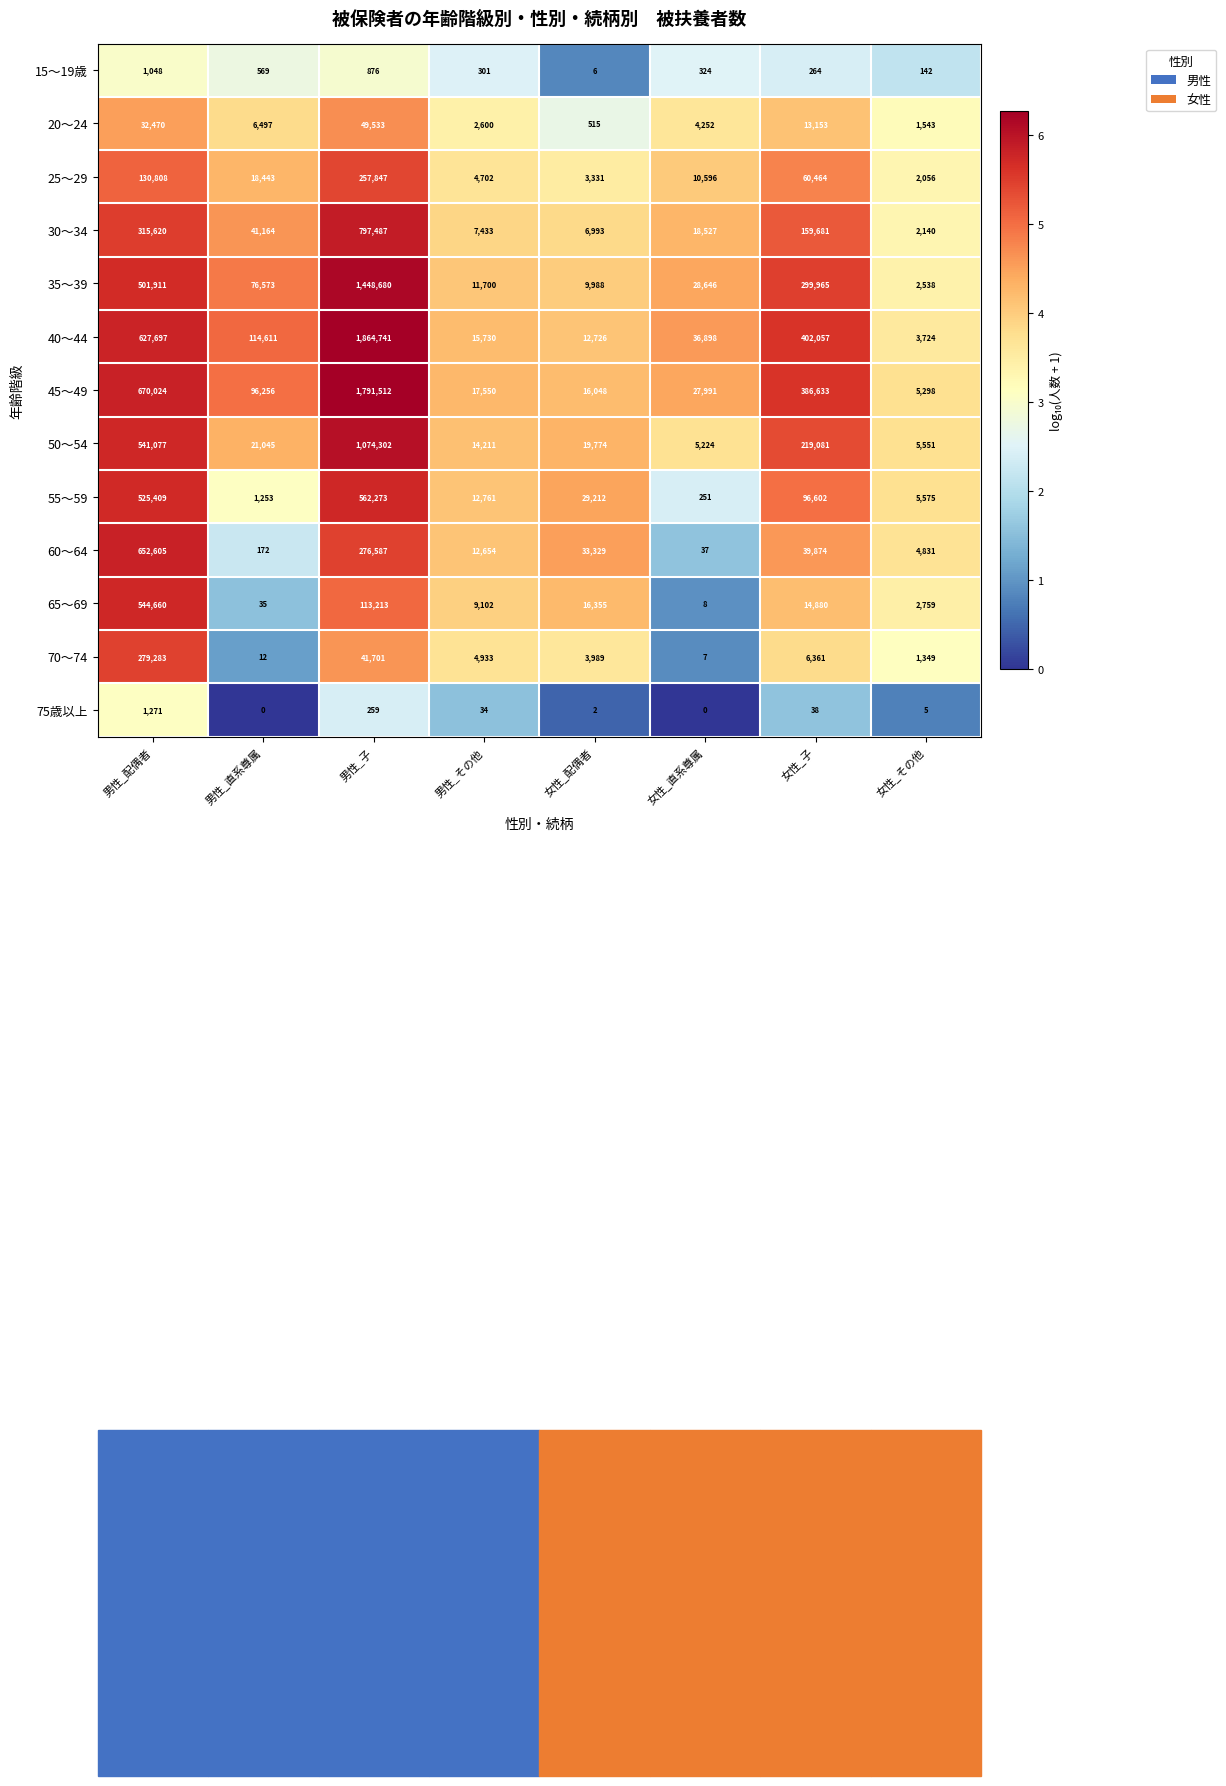

What value does the 70～74 series have at 女性_その他, to the nearest 100?

1300